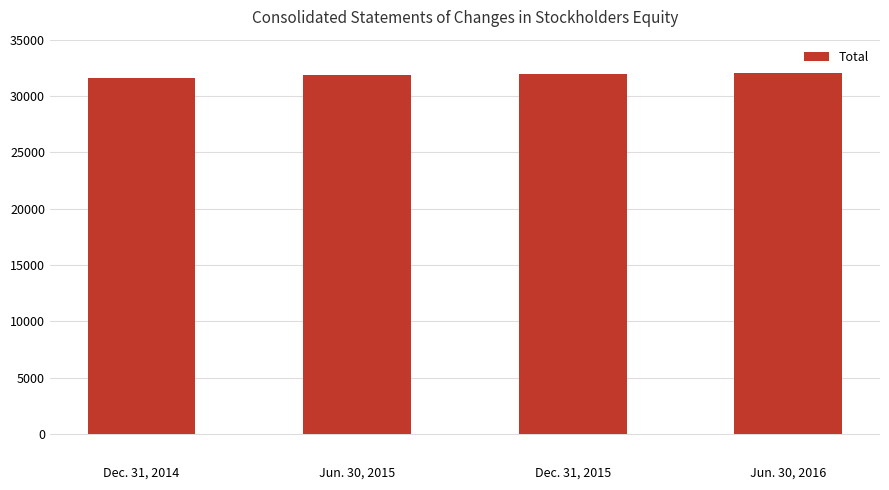

What is the sum of the values at Dec. 31, 2015 and Jun. 30, 2016?

64044